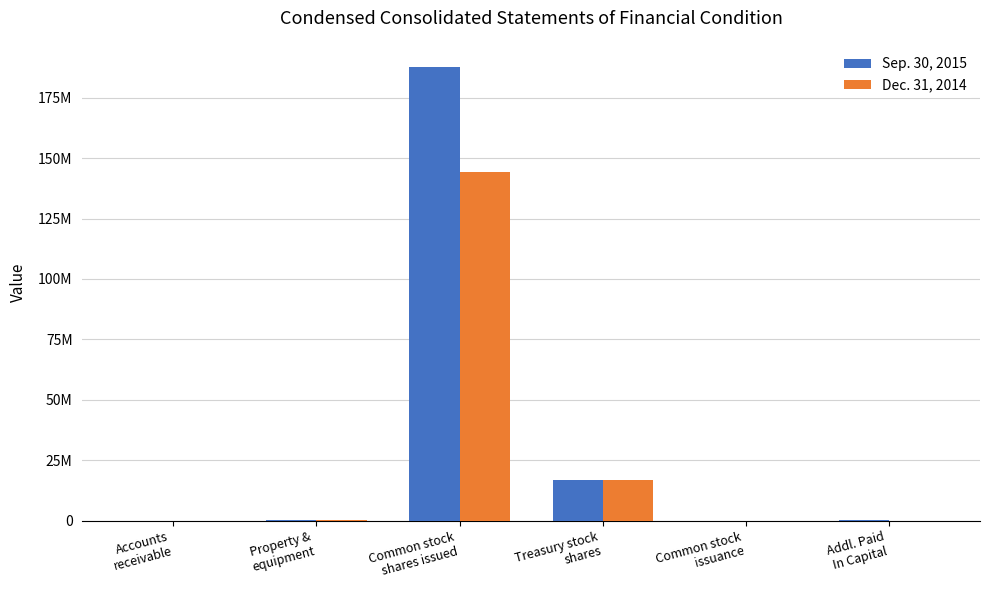

What is the difference between the maximum and second lowest values in the Dec. 31, 2014 series?

144290612